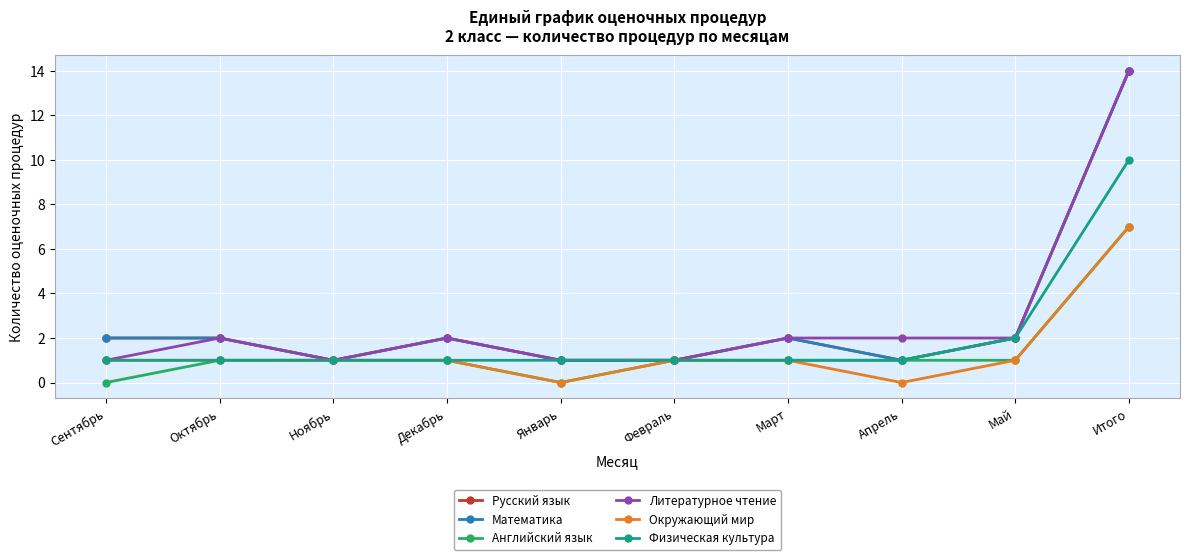

Reading right to left, what are all the values shown in this chart?

Русский язык: Итого=14	Май=2	Апрель=1	Март=2	Февраль=1	Январь=1	Декабрь=2	Ноябрь=1	Октябрь=2	Сентябрь=2
Математика: Итого=14	Май=2	Апрель=1	Март=2	Февраль=1	Январь=1	Декабрь=2	Ноябрь=1	Октябрь=2	Сентябрь=2
Английский язык: Итого=7	Май=1	Апрель=1	Март=1	Февраль=1	Январь=0	Декабрь=1	Ноябрь=1	Октябрь=1	Сентябрь=0
Литературное чтение: Итого=14	Май=2	Апрель=2	Март=2	Февраль=1	Январь=1	Декабрь=2	Ноябрь=1	Октябрь=2	Сентябрь=1
Окружающий мир: Итого=7	Май=1	Апрель=0	Март=1	Февраль=1	Январь=0	Декабрь=1	Ноябрь=1	Октябрь=1	Сентябрь=1
Физическая культура: Итого=10	Май=2	Апрель=1	Март=1	Февраль=1	Январь=1	Декабрь=1	Ноябрь=1	Октябрь=1	Сентябрь=1